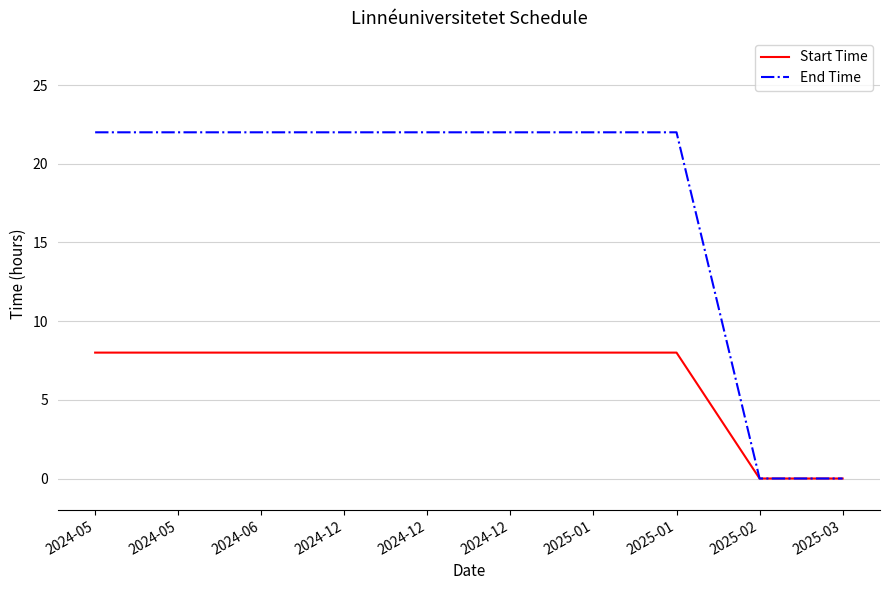

At which label is End Time closest to 11?

2024-05